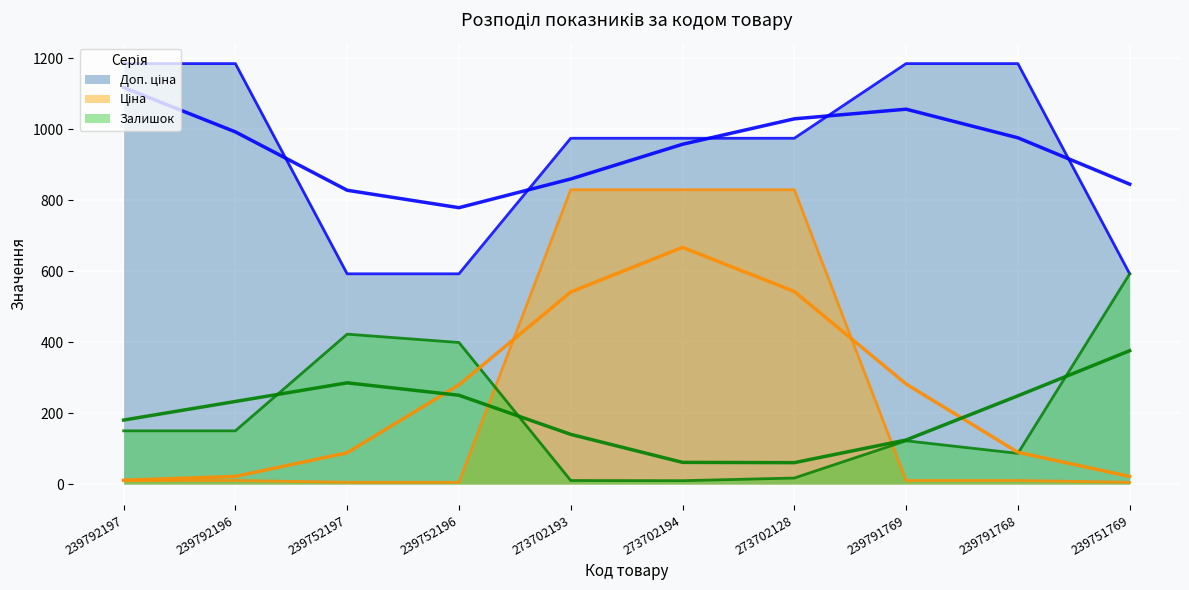

What is the label of the 5th point from the right?

273702194